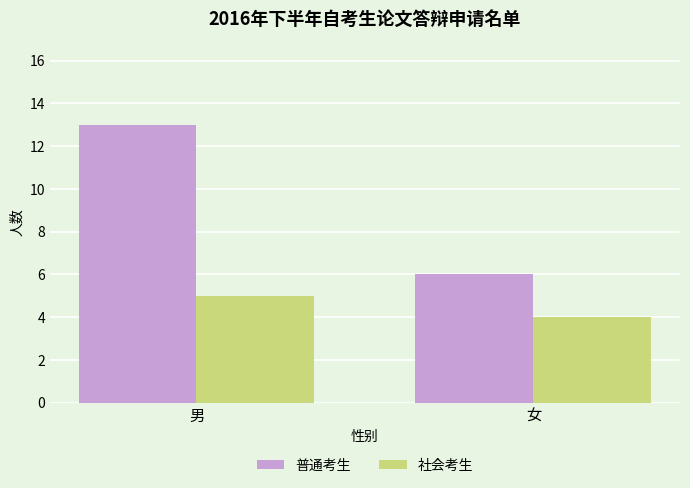

What is the difference between the maximum and minimum values in the 普通考生 series?

7